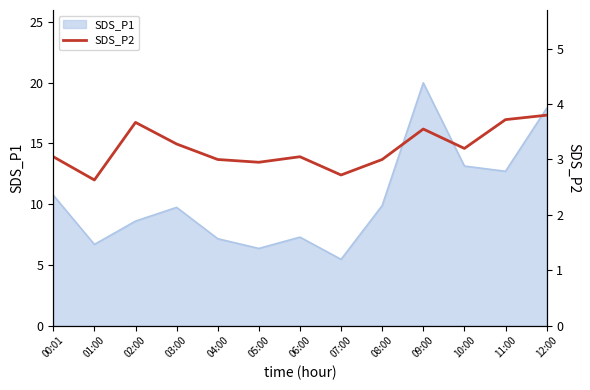

What position from the right is 09:00?

4